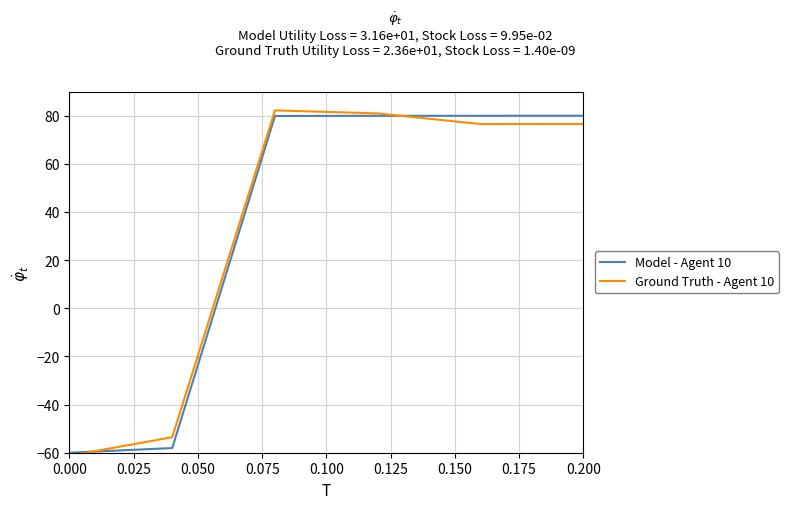

What is the maximum value for Ground Truth - Agent 10?

82.2